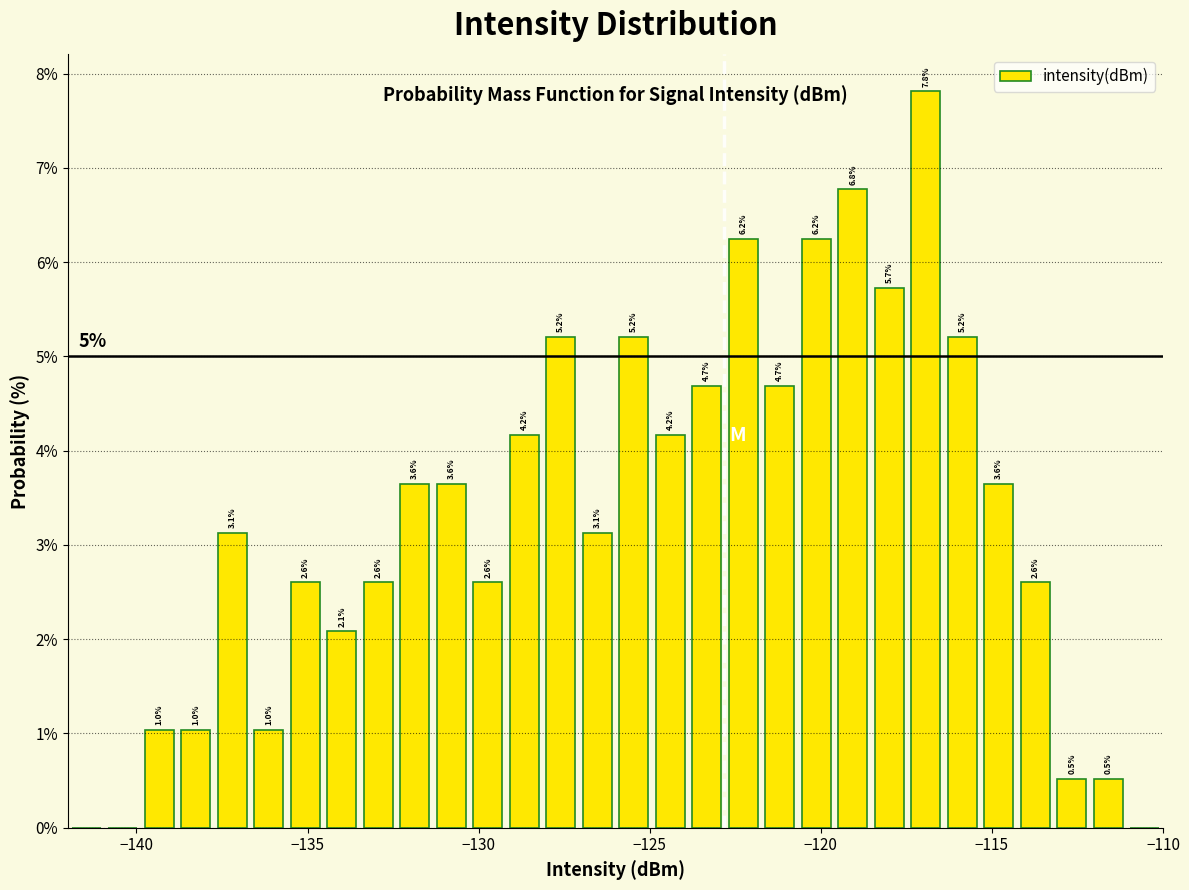

Around what value on the x-axis is the tallest bar? Give the approximate position of its centre, as read against the axis.

-117.0